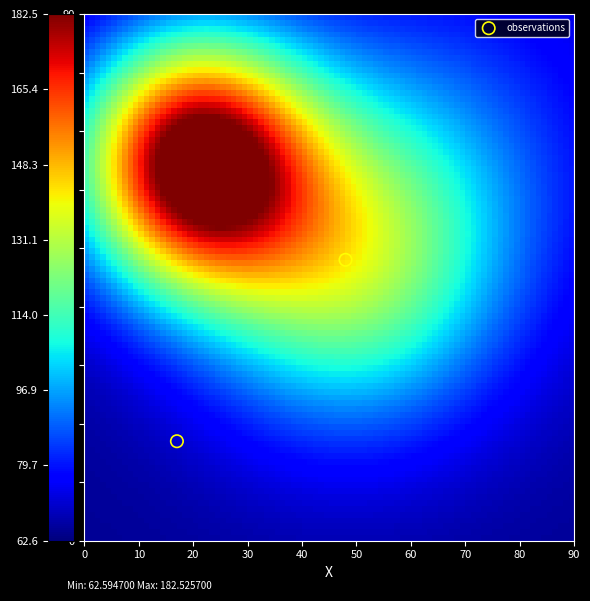

What is the range of Y values (max minus min)?

31